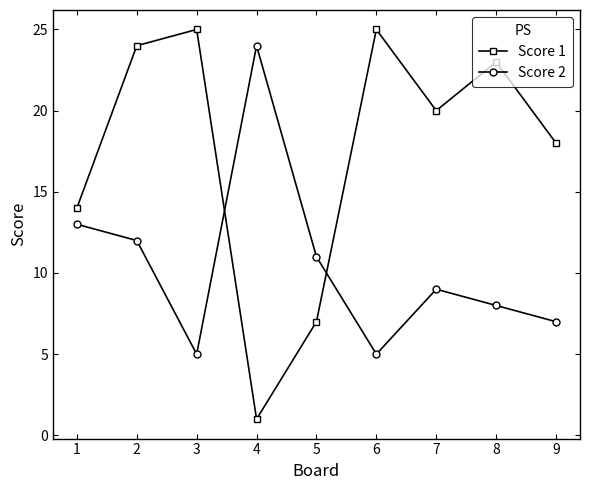

How many times do Score 2 and Score 1 cross each other?

2